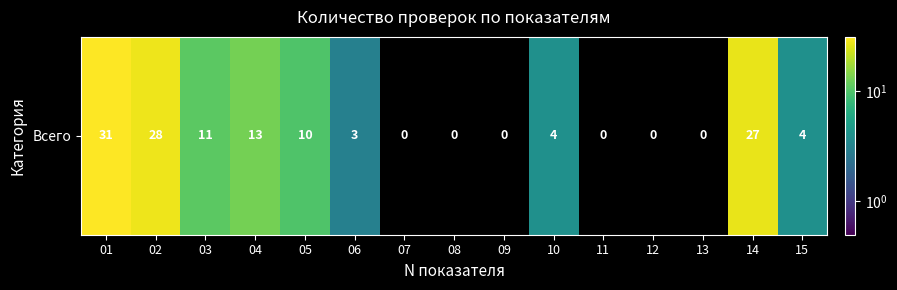

List the labels in order of value, largest first.

01, 02, 14, 04, 03, 05, 10, 15, 06, 07, 08, 09, 11, 12, 13